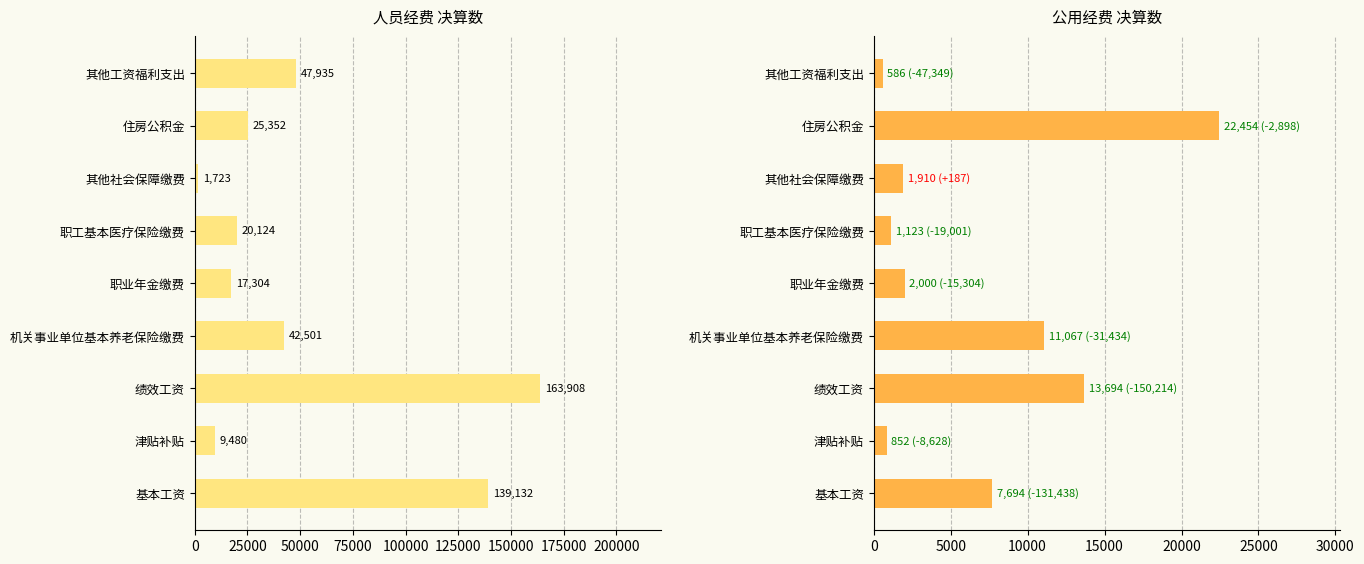

Rank the series by their maximum value, from lowest to highest.

公用经费, 人员经费